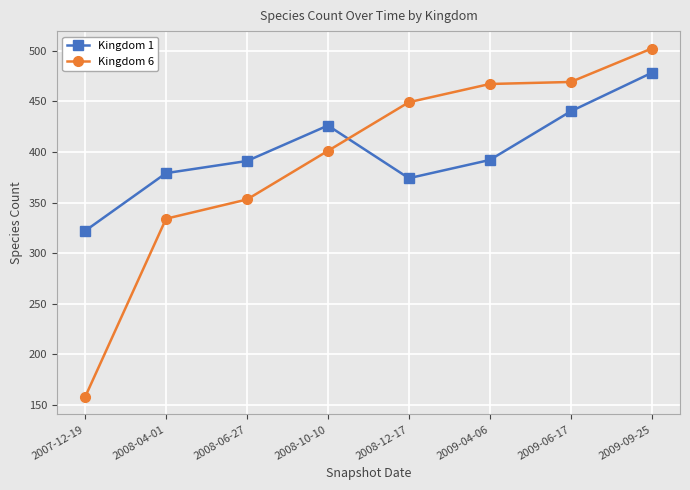

List the series in order of their overall mean, lowest first.

Kingdom 6, Kingdom 1